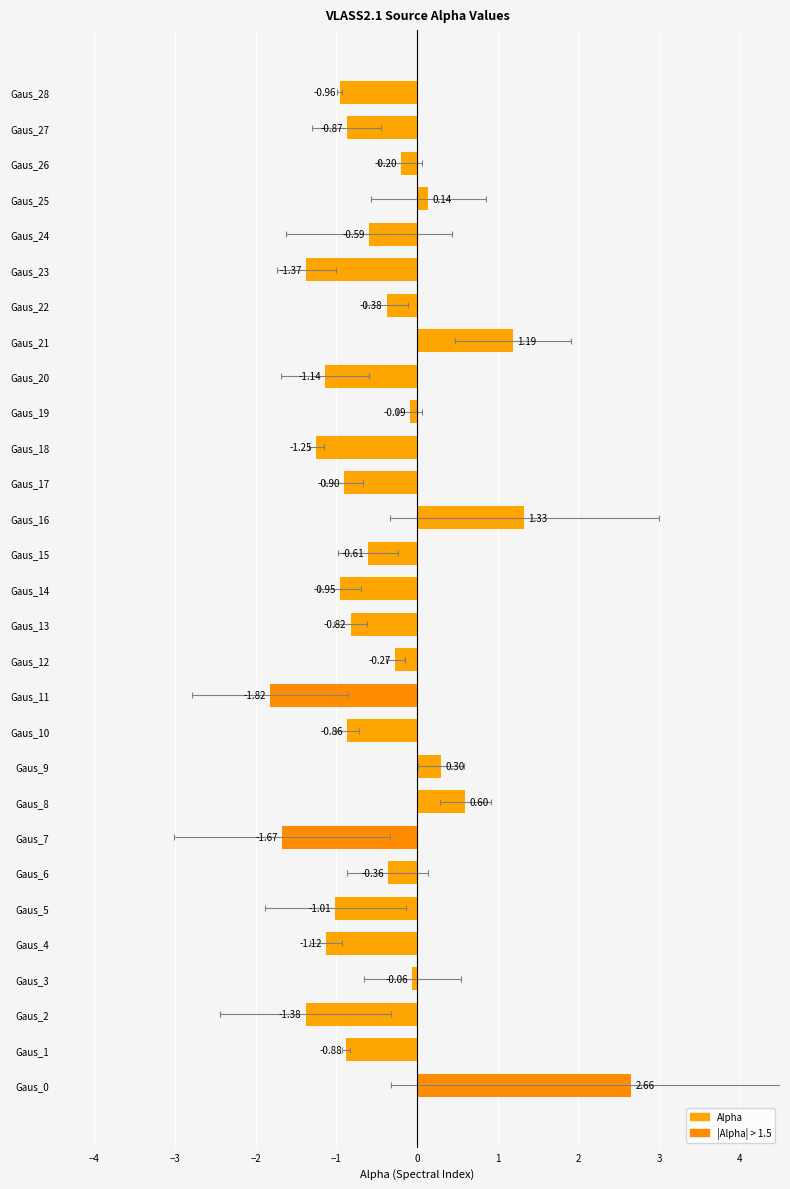

True or false: the data shows -0.8 at Gaus_13.

True